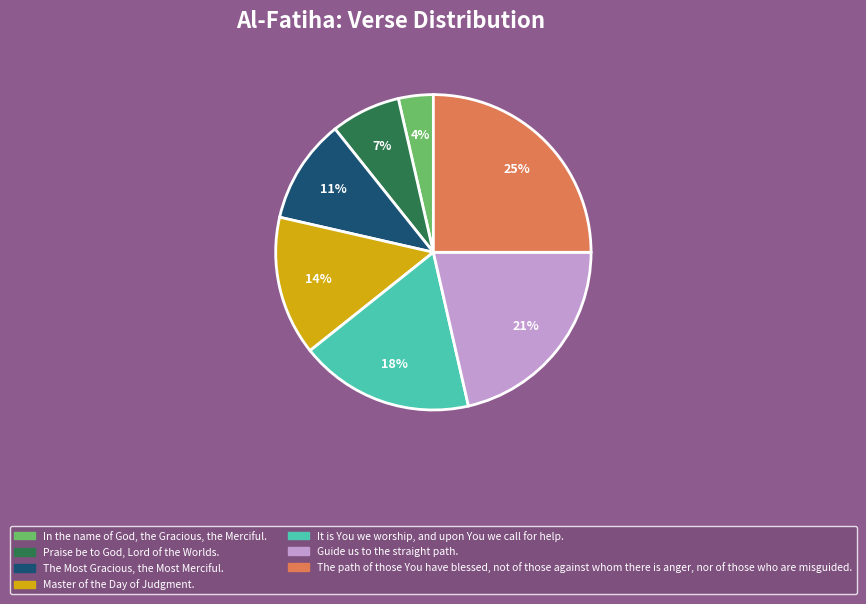

What is the smallest slice in the pie chart?

In the name of God, the Gracious, the Merciful.